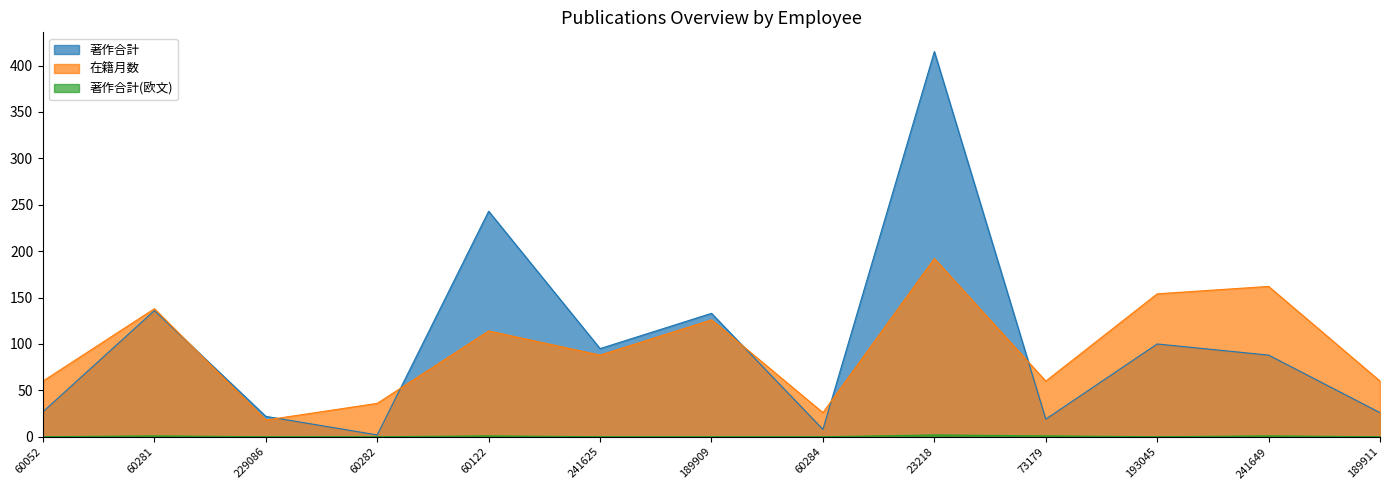

True or false: 著作合計 has more than 2 points higher than both neighbors.

True